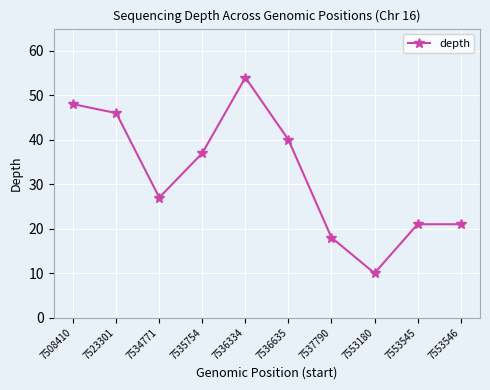

Where does the data first go above 37?

7508410